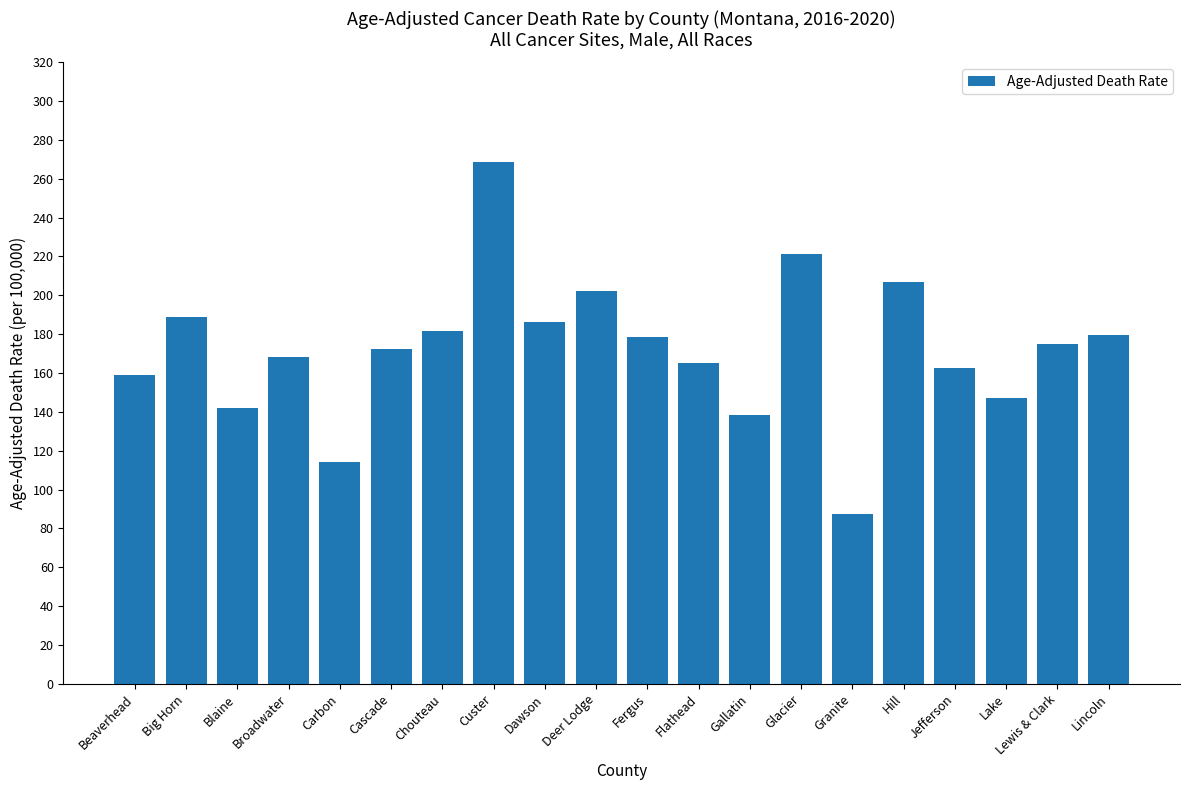

True or false: the data shows 268.6 at Custer.

True